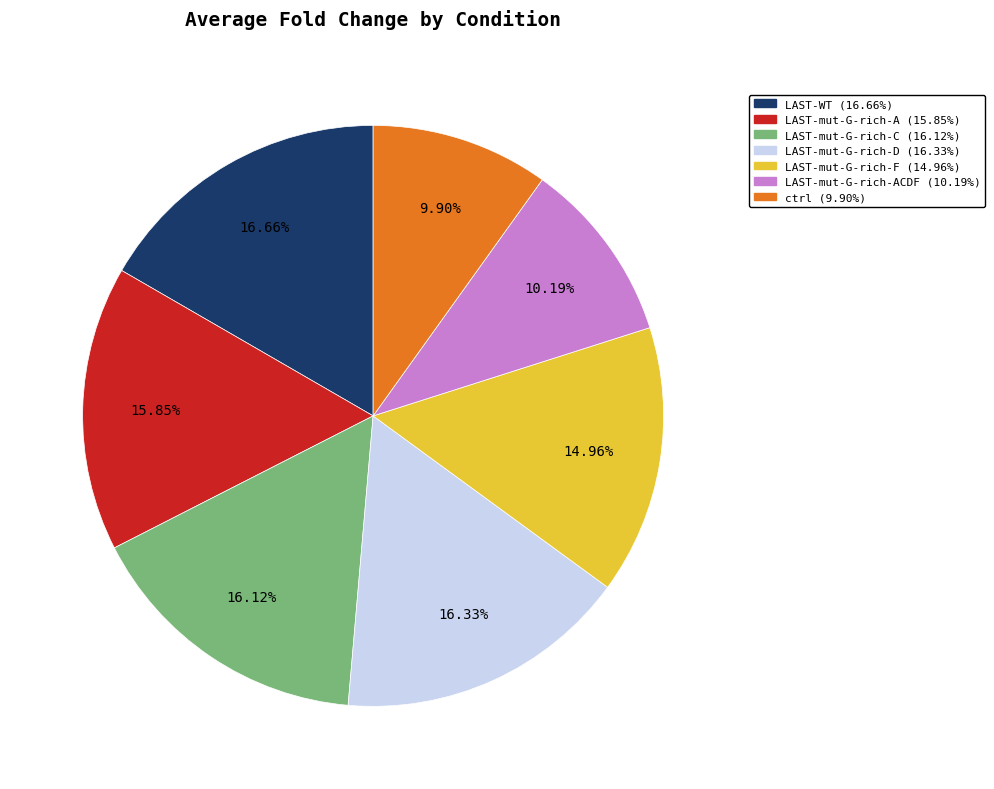

To the nearest percent, what is the average slice percentage?

14%